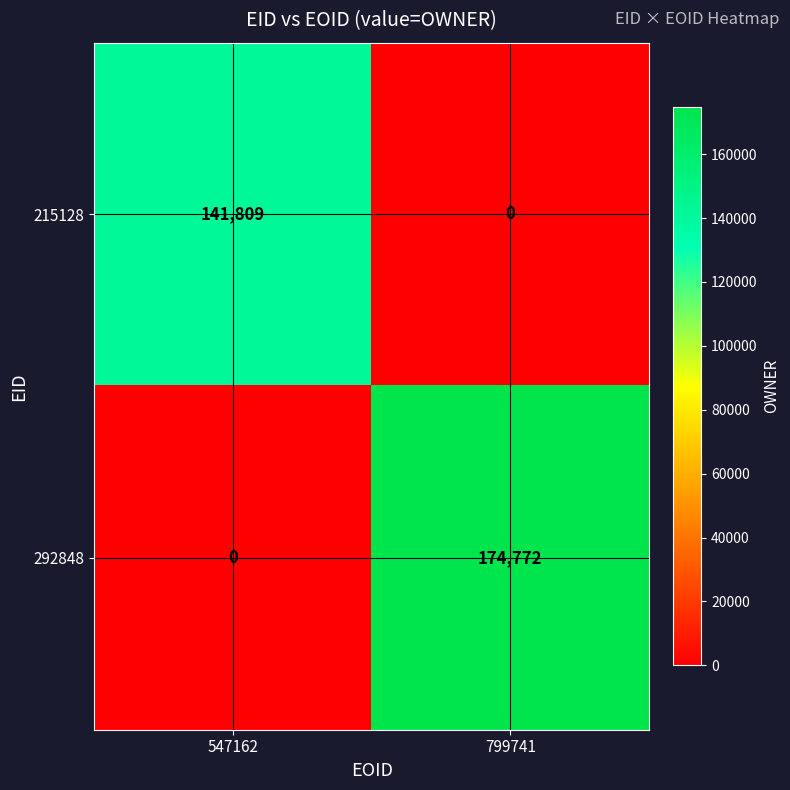

Which series changed the most between 547162 and 799741?

292848